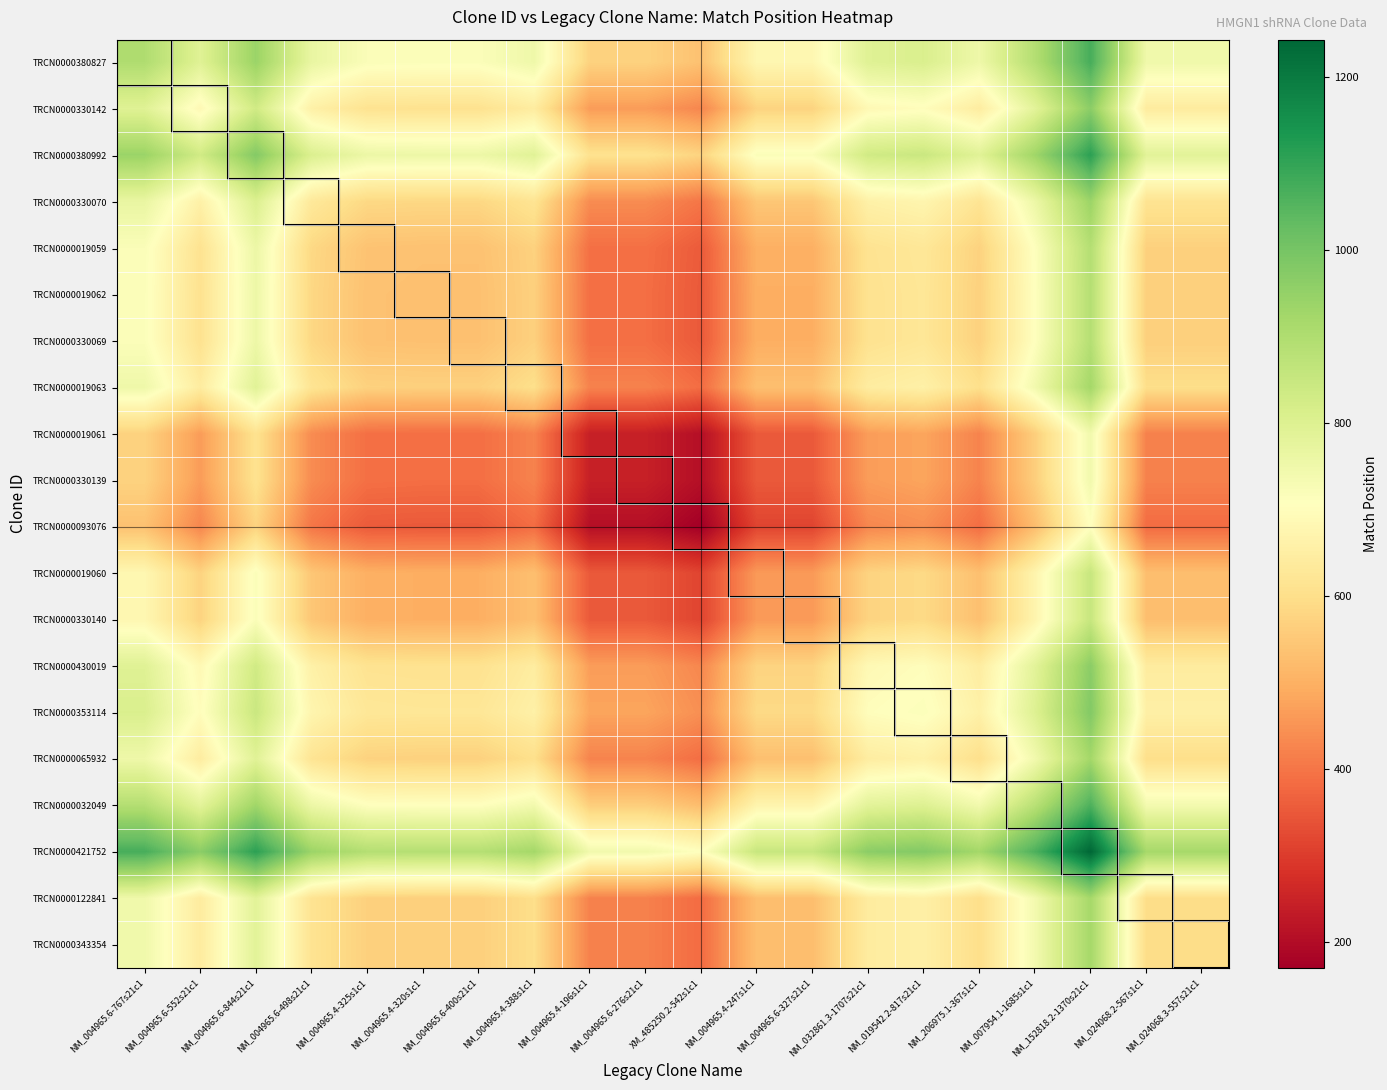

Reading left to right, transcribe all the data shown in this chart.

TRCN0000380827: NM_004965.6-767s21c1=900.0	NM_004965.6-552s21c1=792.5	NM_004965.6-844s21c1=938.5	NM_004965.6-498s21c1=765.5	NM_004965.4-325s1c1=719.0	NM_004965.4-320s1c1=716.5	NM_004965.6-400s21c1=716.5	NM_004965.4-388s1c1=750.5	NM_004965.4-196s1c1=571.5	NM_004965.6-276s21c1=571.5	XM_485250.2-542s1c1=535.0	NM_004965.4-247s1c1=680.0	NM_004965.6-327s21c1=680.0	NM_032861.3-1707s21c1=793.5	NM_019542.2-817s21c1=807.5	NM_206975.1-367s1c1=751.5	NM_007954.1-1685s1c1=891.0	NM_152818.2-1370s21c1=1071.5	NM_024068.2-567s1c1=748.0	NM_024068.3-557s21c1=748.0
TRCN0000330142: NM_004965.6-767s21c1=792.5	NM_004965.6-552s21c1=685.0	NM_004965.6-844s21c1=831.0	NM_004965.6-498s21c1=658.0	NM_004965.4-325s1c1=611.5	NM_004965.4-320s1c1=609.0	NM_004965.6-400s21c1=609.0	NM_004965.4-388s1c1=643.0	NM_004965.4-196s1c1=464.0	NM_004965.6-276s21c1=464.0	XM_485250.2-542s1c1=427.5	NM_004965.4-247s1c1=572.5	NM_004965.6-327s21c1=572.5	NM_032861.3-1707s21c1=686.0	NM_019542.2-817s21c1=700.0	NM_206975.1-367s1c1=644.0	NM_007954.1-1685s1c1=783.5	NM_152818.2-1370s21c1=964.0	NM_024068.2-567s1c1=640.5	NM_024068.3-557s21c1=640.5
TRCN0000380992: NM_004965.6-767s21c1=938.5	NM_004965.6-552s21c1=831.0	NM_004965.6-844s21c1=977.0	NM_004965.6-498s21c1=804.0	NM_004965.4-325s1c1=757.5	NM_004965.4-320s1c1=755.0	NM_004965.6-400s21c1=755.0	NM_004965.4-388s1c1=789.0	NM_004965.4-196s1c1=610.0	NM_004965.6-276s21c1=610.0	XM_485250.2-542s1c1=573.5	NM_004965.4-247s1c1=718.5	NM_004965.6-327s21c1=718.5	NM_032861.3-1707s21c1=832.0	NM_019542.2-817s21c1=846.0	NM_206975.1-367s1c1=790.0	NM_007954.1-1685s1c1=929.5	NM_152818.2-1370s21c1=1110.0	NM_024068.2-567s1c1=786.5	NM_024068.3-557s21c1=786.5
TRCN0000330070: NM_004965.6-767s21c1=765.5	NM_004965.6-552s21c1=658.0	NM_004965.6-844s21c1=804.0	NM_004965.6-498s21c1=631.0	NM_004965.4-325s1c1=584.5	NM_004965.4-320s1c1=582.0	NM_004965.6-400s21c1=582.0	NM_004965.4-388s1c1=616.0	NM_004965.4-196s1c1=437.0	NM_004965.6-276s21c1=437.0	XM_485250.2-542s1c1=400.5	NM_004965.4-247s1c1=545.5	NM_004965.6-327s21c1=545.5	NM_032861.3-1707s21c1=659.0	NM_019542.2-817s21c1=673.0	NM_206975.1-367s1c1=617.0	NM_007954.1-1685s1c1=756.5	NM_152818.2-1370s21c1=937.0	NM_024068.2-567s1c1=613.5	NM_024068.3-557s21c1=613.5
TRCN0000019059: NM_004965.6-767s21c1=719.0	NM_004965.6-552s21c1=611.5	NM_004965.6-844s21c1=757.5	NM_004965.6-498s21c1=584.5	NM_004965.4-325s1c1=538.0	NM_004965.4-320s1c1=535.5	NM_004965.6-400s21c1=535.5	NM_004965.4-388s1c1=569.5	NM_004965.4-196s1c1=390.5	NM_004965.6-276s21c1=390.5	XM_485250.2-542s1c1=354.0	NM_004965.4-247s1c1=499.0	NM_004965.6-327s21c1=499.0	NM_032861.3-1707s21c1=612.5	NM_019542.2-817s21c1=626.5	NM_206975.1-367s1c1=570.5	NM_007954.1-1685s1c1=710.0	NM_152818.2-1370s21c1=890.5	NM_024068.2-567s1c1=567.0	NM_024068.3-557s21c1=567.0
TRCN0000019062: NM_004965.6-767s21c1=716.5	NM_004965.6-552s21c1=609.0	NM_004965.6-844s21c1=755.0	NM_004965.6-498s21c1=582.0	NM_004965.4-325s1c1=535.5	NM_004965.4-320s1c1=533.0	NM_004965.6-400s21c1=533.0	NM_004965.4-388s1c1=567.0	NM_004965.4-196s1c1=388.0	NM_004965.6-276s21c1=388.0	XM_485250.2-542s1c1=351.5	NM_004965.4-247s1c1=496.5	NM_004965.6-327s21c1=496.5	NM_032861.3-1707s21c1=610.0	NM_019542.2-817s21c1=624.0	NM_206975.1-367s1c1=568.0	NM_007954.1-1685s1c1=707.5	NM_152818.2-1370s21c1=888.0	NM_024068.2-567s1c1=564.5	NM_024068.3-557s21c1=564.5
TRCN0000330069: NM_004965.6-767s21c1=716.5	NM_004965.6-552s21c1=609.0	NM_004965.6-844s21c1=755.0	NM_004965.6-498s21c1=582.0	NM_004965.4-325s1c1=535.5	NM_004965.4-320s1c1=533.0	NM_004965.6-400s21c1=533.0	NM_004965.4-388s1c1=567.0	NM_004965.4-196s1c1=388.0	NM_004965.6-276s21c1=388.0	XM_485250.2-542s1c1=351.5	NM_004965.4-247s1c1=496.5	NM_004965.6-327s21c1=496.5	NM_032861.3-1707s21c1=610.0	NM_019542.2-817s21c1=624.0	NM_206975.1-367s1c1=568.0	NM_007954.1-1685s1c1=707.5	NM_152818.2-1370s21c1=888.0	NM_024068.2-567s1c1=564.5	NM_024068.3-557s21c1=564.5
TRCN0000019063: NM_004965.6-767s21c1=750.5	NM_004965.6-552s21c1=643.0	NM_004965.6-844s21c1=789.0	NM_004965.6-498s21c1=616.0	NM_004965.4-325s1c1=569.5	NM_004965.4-320s1c1=567.0	NM_004965.6-400s21c1=567.0	NM_004965.4-388s1c1=601.0	NM_004965.4-196s1c1=422.0	NM_004965.6-276s21c1=422.0	XM_485250.2-542s1c1=385.5	NM_004965.4-247s1c1=530.5	NM_004965.6-327s21c1=530.5	NM_032861.3-1707s21c1=644.0	NM_019542.2-817s21c1=658.0	NM_206975.1-367s1c1=602.0	NM_007954.1-1685s1c1=741.5	NM_152818.2-1370s21c1=922.0	NM_024068.2-567s1c1=598.5	NM_024068.3-557s21c1=598.5
TRCN0000019061: NM_004965.6-767s21c1=571.5	NM_004965.6-552s21c1=464.0	NM_004965.6-844s21c1=610.0	NM_004965.6-498s21c1=437.0	NM_004965.4-325s1c1=390.5	NM_004965.4-320s1c1=388.0	NM_004965.6-400s21c1=388.0	NM_004965.4-388s1c1=422.0	NM_004965.4-196s1c1=243.0	NM_004965.6-276s21c1=243.0	XM_485250.2-542s1c1=206.5	NM_004965.4-247s1c1=351.5	NM_004965.6-327s21c1=351.5	NM_032861.3-1707s21c1=465.0	NM_019542.2-817s21c1=479.0	NM_206975.1-367s1c1=423.0	NM_007954.1-1685s1c1=562.5	NM_152818.2-1370s21c1=743.0	NM_024068.2-567s1c1=419.5	NM_024068.3-557s21c1=419.5
TRCN0000330139: NM_004965.6-767s21c1=571.5	NM_004965.6-552s21c1=464.0	NM_004965.6-844s21c1=610.0	NM_004965.6-498s21c1=437.0	NM_004965.4-325s1c1=390.5	NM_004965.4-320s1c1=388.0	NM_004965.6-400s21c1=388.0	NM_004965.4-388s1c1=422.0	NM_004965.4-196s1c1=243.0	NM_004965.6-276s21c1=243.0	XM_485250.2-542s1c1=206.5	NM_004965.4-247s1c1=351.5	NM_004965.6-327s21c1=351.5	NM_032861.3-1707s21c1=465.0	NM_019542.2-817s21c1=479.0	NM_206975.1-367s1c1=423.0	NM_007954.1-1685s1c1=562.5	NM_152818.2-1370s21c1=743.0	NM_024068.2-567s1c1=419.5	NM_024068.3-557s21c1=419.5
TRCN0000093076: NM_004965.6-767s21c1=535.0	NM_004965.6-552s21c1=427.5	NM_004965.6-844s21c1=573.5	NM_004965.6-498s21c1=400.5	NM_004965.4-325s1c1=354.0	NM_004965.4-320s1c1=351.5	NM_004965.6-400s21c1=351.5	NM_004965.4-388s1c1=385.5	NM_004965.4-196s1c1=206.5	NM_004965.6-276s21c1=206.5	XM_485250.2-542s1c1=170.0	NM_004965.4-247s1c1=315.0	NM_004965.6-327s21c1=315.0	NM_032861.3-1707s21c1=428.5	NM_019542.2-817s21c1=442.5	NM_206975.1-367s1c1=386.5	NM_007954.1-1685s1c1=526.0	NM_152818.2-1370s21c1=706.5	NM_024068.2-567s1c1=383.0	NM_024068.3-557s21c1=383.0
TRCN0000019060: NM_004965.6-767s21c1=680.0	NM_004965.6-552s21c1=572.5	NM_004965.6-844s21c1=718.5	NM_004965.6-498s21c1=545.5	NM_004965.4-325s1c1=499.0	NM_004965.4-320s1c1=496.5	NM_004965.6-400s21c1=496.5	NM_004965.4-388s1c1=530.5	NM_004965.4-196s1c1=351.5	NM_004965.6-276s21c1=351.5	XM_485250.2-542s1c1=315.0	NM_004965.4-247s1c1=460.0	NM_004965.6-327s21c1=460.0	NM_032861.3-1707s21c1=573.5	NM_019542.2-817s21c1=587.5	NM_206975.1-367s1c1=531.5	NM_007954.1-1685s1c1=671.0	NM_152818.2-1370s21c1=851.5	NM_024068.2-567s1c1=528.0	NM_024068.3-557s21c1=528.0
TRCN0000330140: NM_004965.6-767s21c1=680.0	NM_004965.6-552s21c1=572.5	NM_004965.6-844s21c1=718.5	NM_004965.6-498s21c1=545.5	NM_004965.4-325s1c1=499.0	NM_004965.4-320s1c1=496.5	NM_004965.6-400s21c1=496.5	NM_004965.4-388s1c1=530.5	NM_004965.4-196s1c1=351.5	NM_004965.6-276s21c1=351.5	XM_485250.2-542s1c1=315.0	NM_004965.4-247s1c1=460.0	NM_004965.6-327s21c1=460.0	NM_032861.3-1707s21c1=573.5	NM_019542.2-817s21c1=587.5	NM_206975.1-367s1c1=531.5	NM_007954.1-1685s1c1=671.0	NM_152818.2-1370s21c1=851.5	NM_024068.2-567s1c1=528.0	NM_024068.3-557s21c1=528.0
TRCN0000430019: NM_004965.6-767s21c1=793.5	NM_004965.6-552s21c1=686.0	NM_004965.6-844s21c1=832.0	NM_004965.6-498s21c1=659.0	NM_004965.4-325s1c1=612.5	NM_004965.4-320s1c1=610.0	NM_004965.6-400s21c1=610.0	NM_004965.4-388s1c1=644.0	NM_004965.4-196s1c1=465.0	NM_004965.6-276s21c1=465.0	XM_485250.2-542s1c1=428.5	NM_004965.4-247s1c1=573.5	NM_004965.6-327s21c1=573.5	NM_032861.3-1707s21c1=687.0	NM_019542.2-817s21c1=701.0	NM_206975.1-367s1c1=645.0	NM_007954.1-1685s1c1=784.5	NM_152818.2-1370s21c1=965.0	NM_024068.2-567s1c1=641.5	NM_024068.3-557s21c1=641.5
TRCN0000353114: NM_004965.6-767s21c1=807.5	NM_004965.6-552s21c1=700.0	NM_004965.6-844s21c1=846.0	NM_004965.6-498s21c1=673.0	NM_004965.4-325s1c1=626.5	NM_004965.4-320s1c1=624.0	NM_004965.6-400s21c1=624.0	NM_004965.4-388s1c1=658.0	NM_004965.4-196s1c1=479.0	NM_004965.6-276s21c1=479.0	XM_485250.2-542s1c1=442.5	NM_004965.4-247s1c1=587.5	NM_004965.6-327s21c1=587.5	NM_032861.3-1707s21c1=701.0	NM_019542.2-817s21c1=715.0	NM_206975.1-367s1c1=659.0	NM_007954.1-1685s1c1=798.5	NM_152818.2-1370s21c1=979.0	NM_024068.2-567s1c1=655.5	NM_024068.3-557s21c1=655.5
TRCN0000065932: NM_004965.6-767s21c1=751.5	NM_004965.6-552s21c1=644.0	NM_004965.6-844s21c1=790.0	NM_004965.6-498s21c1=617.0	NM_004965.4-325s1c1=570.5	NM_004965.4-320s1c1=568.0	NM_004965.6-400s21c1=568.0	NM_004965.4-388s1c1=602.0	NM_004965.4-196s1c1=423.0	NM_004965.6-276s21c1=423.0	XM_485250.2-542s1c1=386.5	NM_004965.4-247s1c1=531.5	NM_004965.6-327s21c1=531.5	NM_032861.3-1707s21c1=645.0	NM_019542.2-817s21c1=659.0	NM_206975.1-367s1c1=603.0	NM_007954.1-1685s1c1=742.5	NM_152818.2-1370s21c1=923.0	NM_024068.2-567s1c1=599.5	NM_024068.3-557s21c1=599.5
TRCN0000032049: NM_004965.6-767s21c1=891.0	NM_004965.6-552s21c1=783.5	NM_004965.6-844s21c1=929.5	NM_004965.6-498s21c1=756.5	NM_004965.4-325s1c1=710.0	NM_004965.4-320s1c1=707.5	NM_004965.6-400s21c1=707.5	NM_004965.4-388s1c1=741.5	NM_004965.4-196s1c1=562.5	NM_004965.6-276s21c1=562.5	XM_485250.2-542s1c1=526.0	NM_004965.4-247s1c1=671.0	NM_004965.6-327s21c1=671.0	NM_032861.3-1707s21c1=784.5	NM_019542.2-817s21c1=798.5	NM_206975.1-367s1c1=742.5	NM_007954.1-1685s1c1=882.0	NM_152818.2-1370s21c1=1062.5	NM_024068.2-567s1c1=739.0	NM_024068.3-557s21c1=739.0
TRCN0000421752: NM_004965.6-767s21c1=1071.5	NM_004965.6-552s21c1=964.0	NM_004965.6-844s21c1=1110.0	NM_004965.6-498s21c1=937.0	NM_004965.4-325s1c1=890.5	NM_004965.4-320s1c1=888.0	NM_004965.6-400s21c1=888.0	NM_004965.4-388s1c1=922.0	NM_004965.4-196s1c1=743.0	NM_004965.6-276s21c1=743.0	XM_485250.2-542s1c1=706.5	NM_004965.4-247s1c1=851.5	NM_004965.6-327s21c1=851.5	NM_032861.3-1707s21c1=965.0	NM_019542.2-817s21c1=979.0	NM_206975.1-367s1c1=923.0	NM_007954.1-1685s1c1=1062.5	NM_152818.2-1370s21c1=1243.0	NM_024068.2-567s1c1=919.5	NM_024068.3-557s21c1=919.5
TRCN0000122841: NM_004965.6-767s21c1=748.0	NM_004965.6-552s21c1=640.5	NM_004965.6-844s21c1=786.5	NM_004965.6-498s21c1=613.5	NM_004965.4-325s1c1=567.0	NM_004965.4-320s1c1=564.5	NM_004965.6-400s21c1=564.5	NM_004965.4-388s1c1=598.5	NM_004965.4-196s1c1=419.5	NM_004965.6-276s21c1=419.5	XM_485250.2-542s1c1=383.0	NM_004965.4-247s1c1=528.0	NM_004965.6-327s21c1=528.0	NM_032861.3-1707s21c1=641.5	NM_019542.2-817s21c1=655.5	NM_206975.1-367s1c1=599.5	NM_007954.1-1685s1c1=739.0	NM_152818.2-1370s21c1=919.5	NM_024068.2-567s1c1=596.0	NM_024068.3-557s21c1=596.0
TRCN0000343354: NM_004965.6-767s21c1=748.0	NM_004965.6-552s21c1=640.5	NM_004965.6-844s21c1=786.5	NM_004965.6-498s21c1=613.5	NM_004965.4-325s1c1=567.0	NM_004965.4-320s1c1=564.5	NM_004965.6-400s21c1=564.5	NM_004965.4-388s1c1=598.5	NM_004965.4-196s1c1=419.5	NM_004965.6-276s21c1=419.5	XM_485250.2-542s1c1=383.0	NM_004965.4-247s1c1=528.0	NM_004965.6-327s21c1=528.0	NM_032861.3-1707s21c1=641.5	NM_019542.2-817s21c1=655.5	NM_206975.1-367s1c1=599.5	NM_007954.1-1685s1c1=739.0	NM_152818.2-1370s21c1=919.5	NM_024068.2-567s1c1=596.0	NM_024068.3-557s21c1=596.0